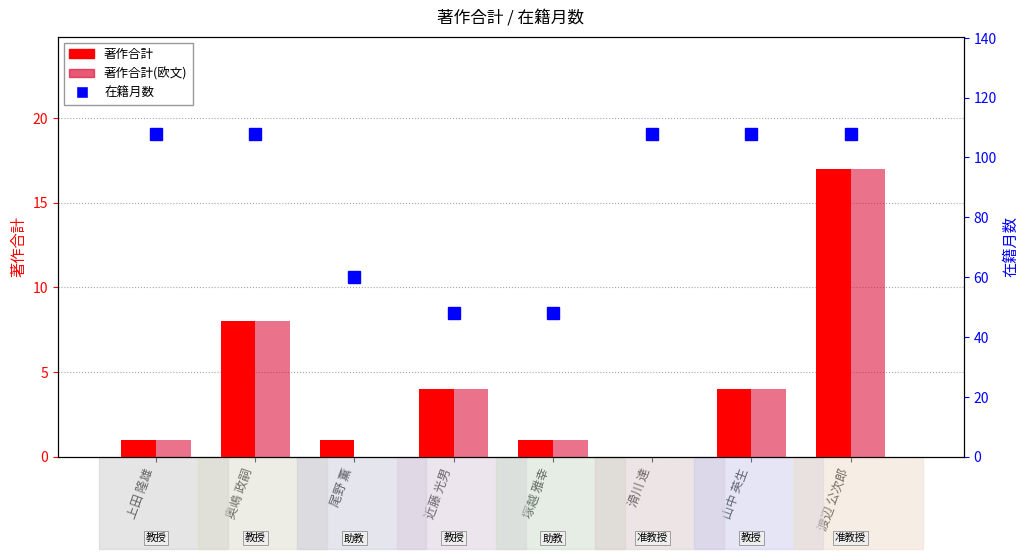

Reading left to right, transcribe all the data shown in this chart.

著作合計: 1	8	1	4	1	0	4	17
著作合計(欧文): 1	8	0	4	1	0	4	17
在籍月数: 108	108	60	48	48	108	108	108